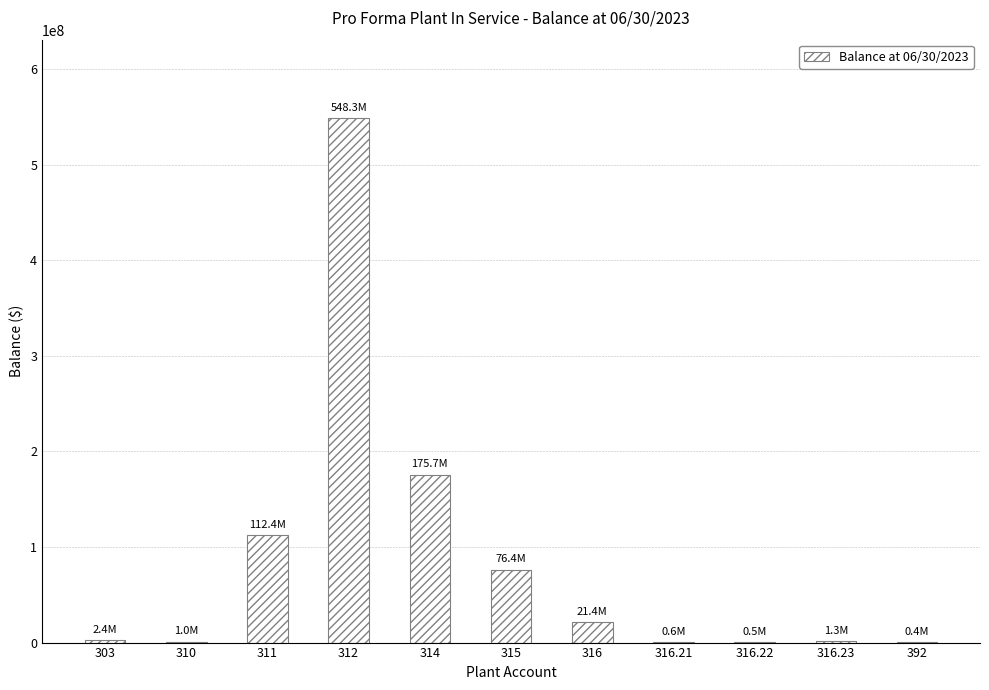

What is the sum of all values?

940398709.2